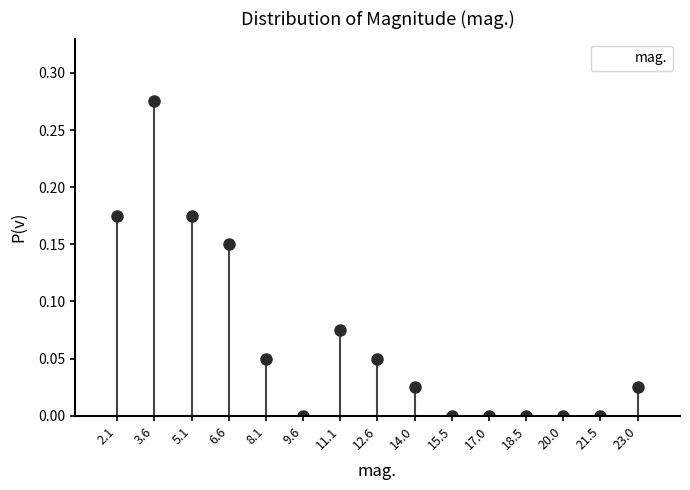

How tall is the bar that spans 5.8 to 7.4 on the x-axis? Neither the bar edges nor the heights are printed on the chart, so give them approximately, as read against the axes.

0.150